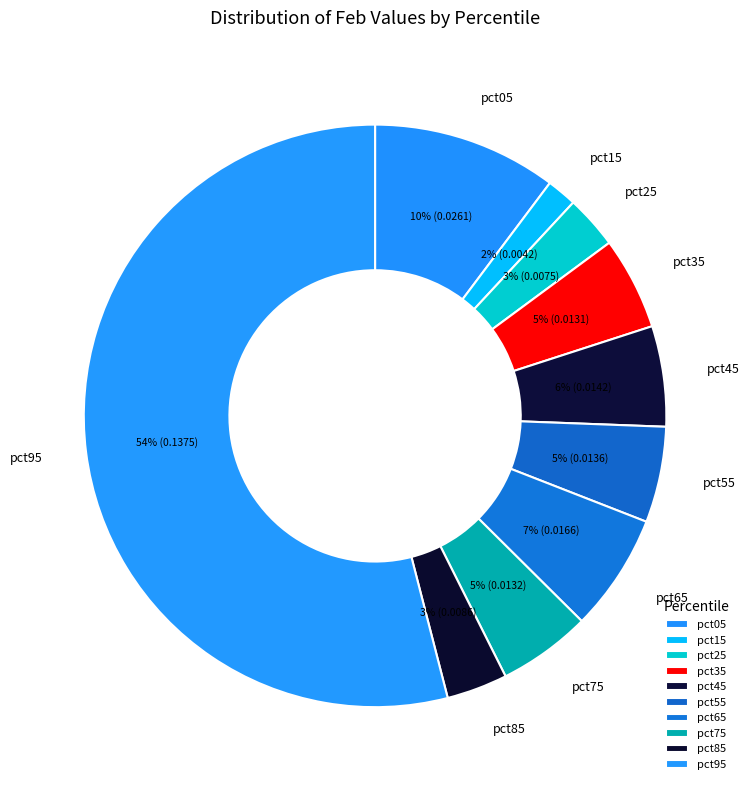

How many slices are in this pie chart?

10